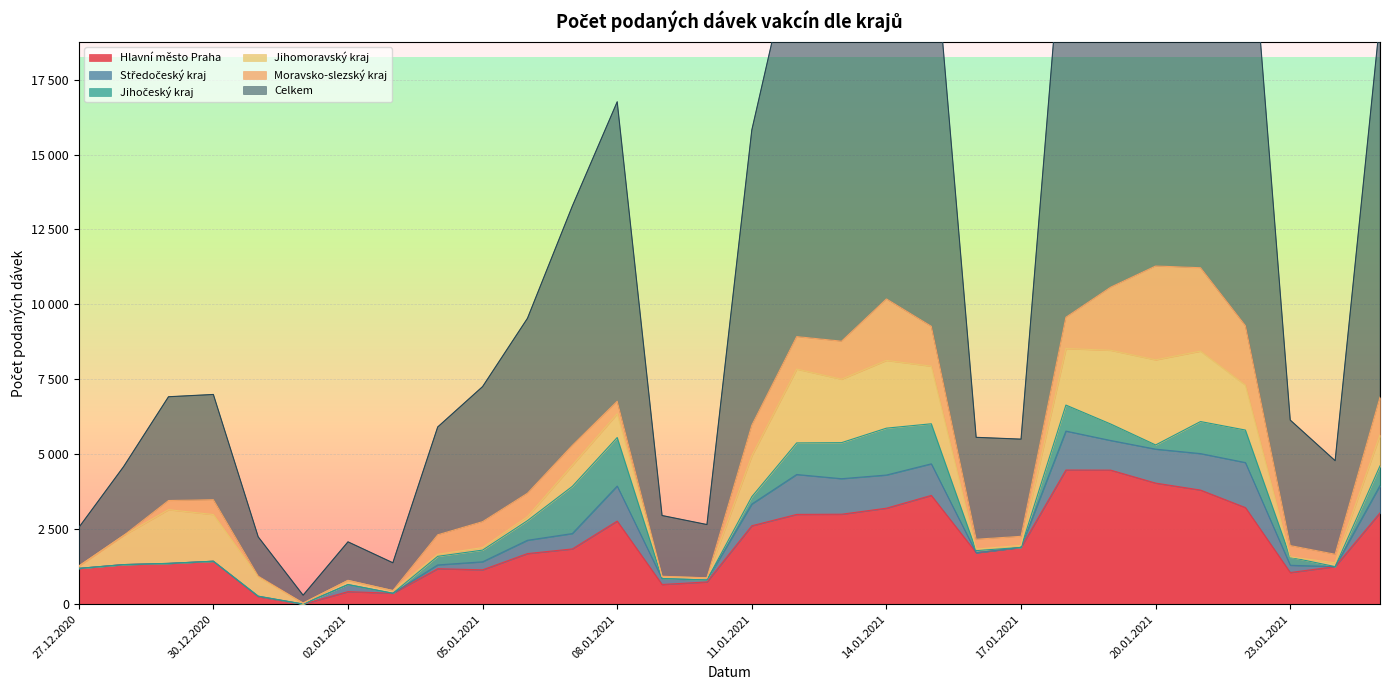

Rank the series at 08.01.2021 from highest to lowest value.

Celkem, Hlavní město Praha, Jihočeský kraj, Středočeský kraj, Jihomoravský kraj, Moravsko-slezský kraj